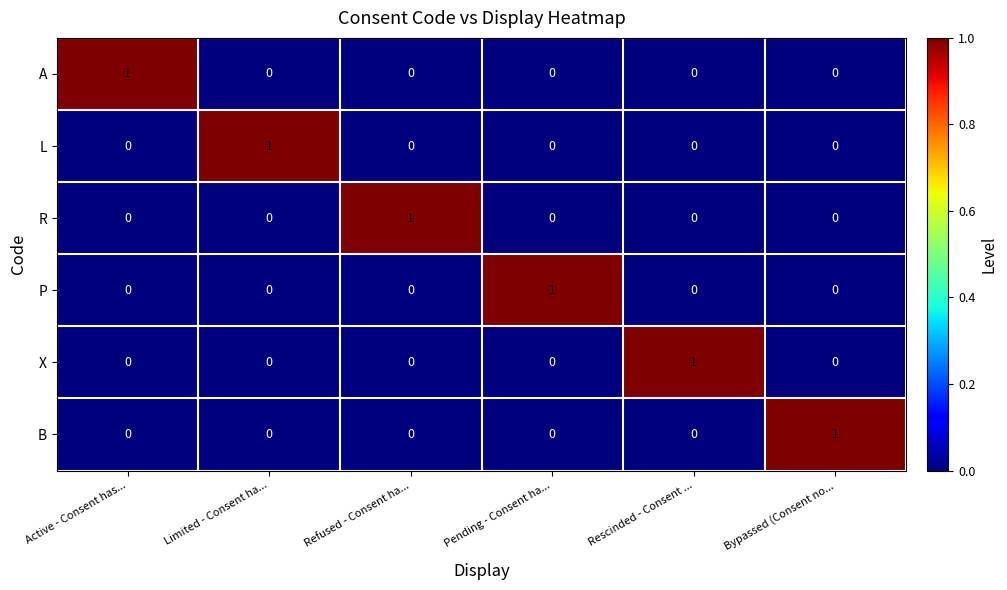

At which label does R reach its peak?

Refused - Consent ha...